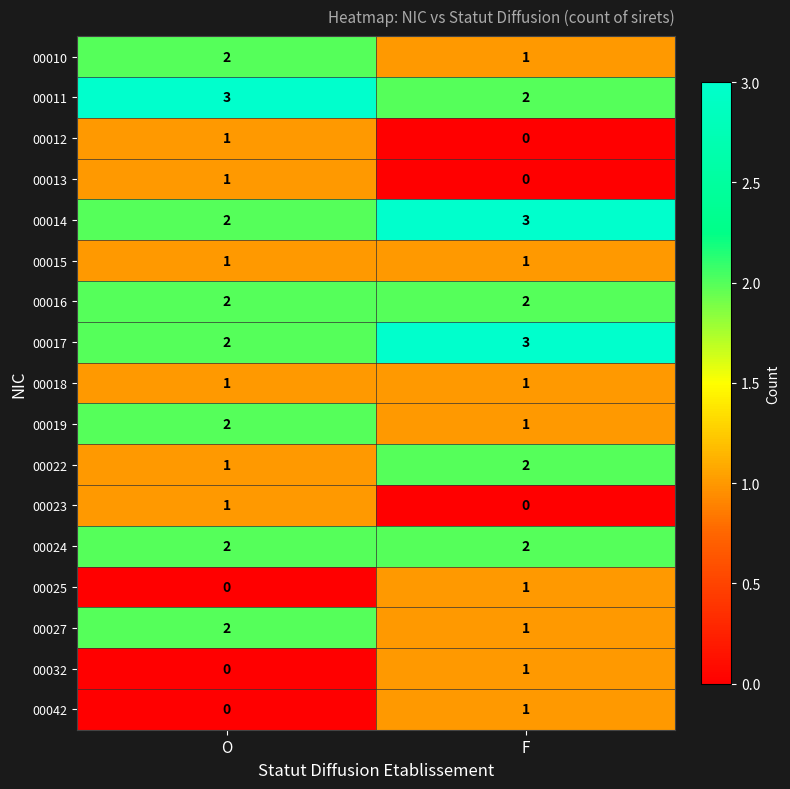

At which category is the sum across all series the highest?

O